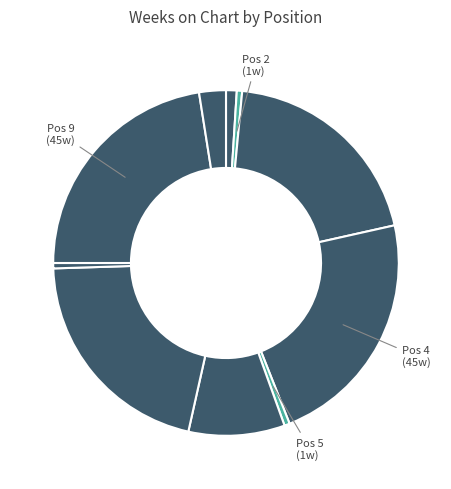

How many slices are in this pie chart?

10